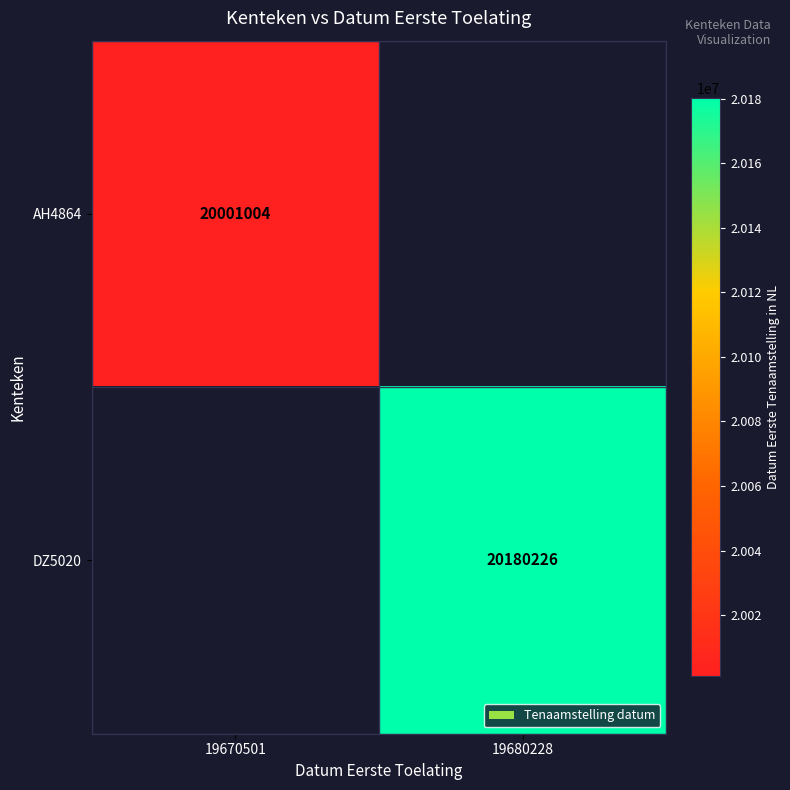

The AH4864 series shows 31994643 at 19670501. True or false?

False